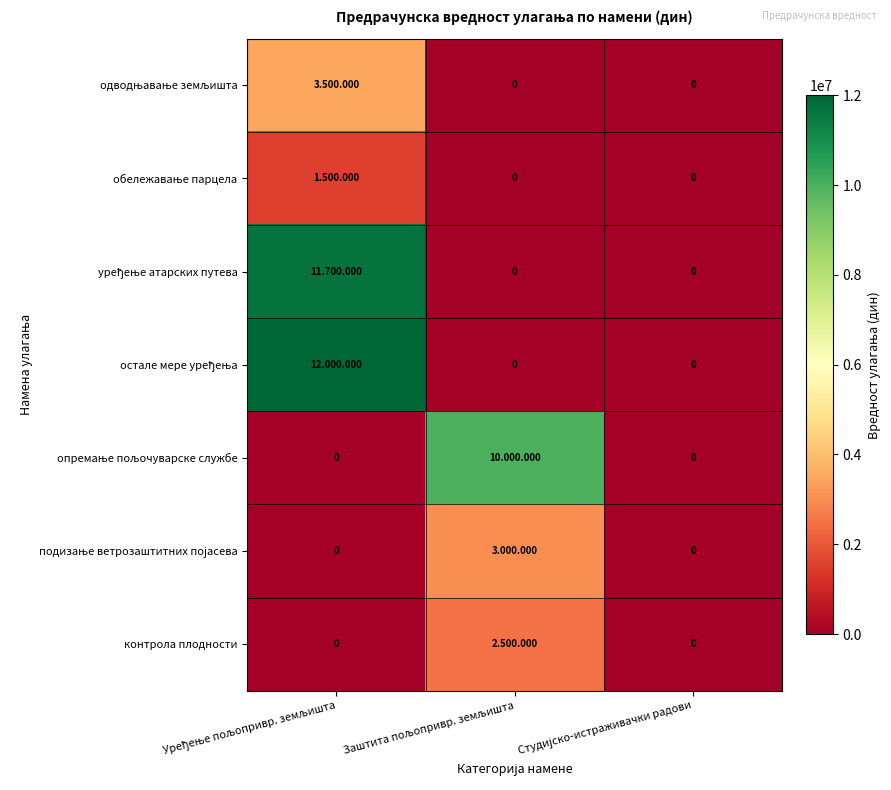

Which category has the highest value across all series?

Уређење пољопривр. земљишта